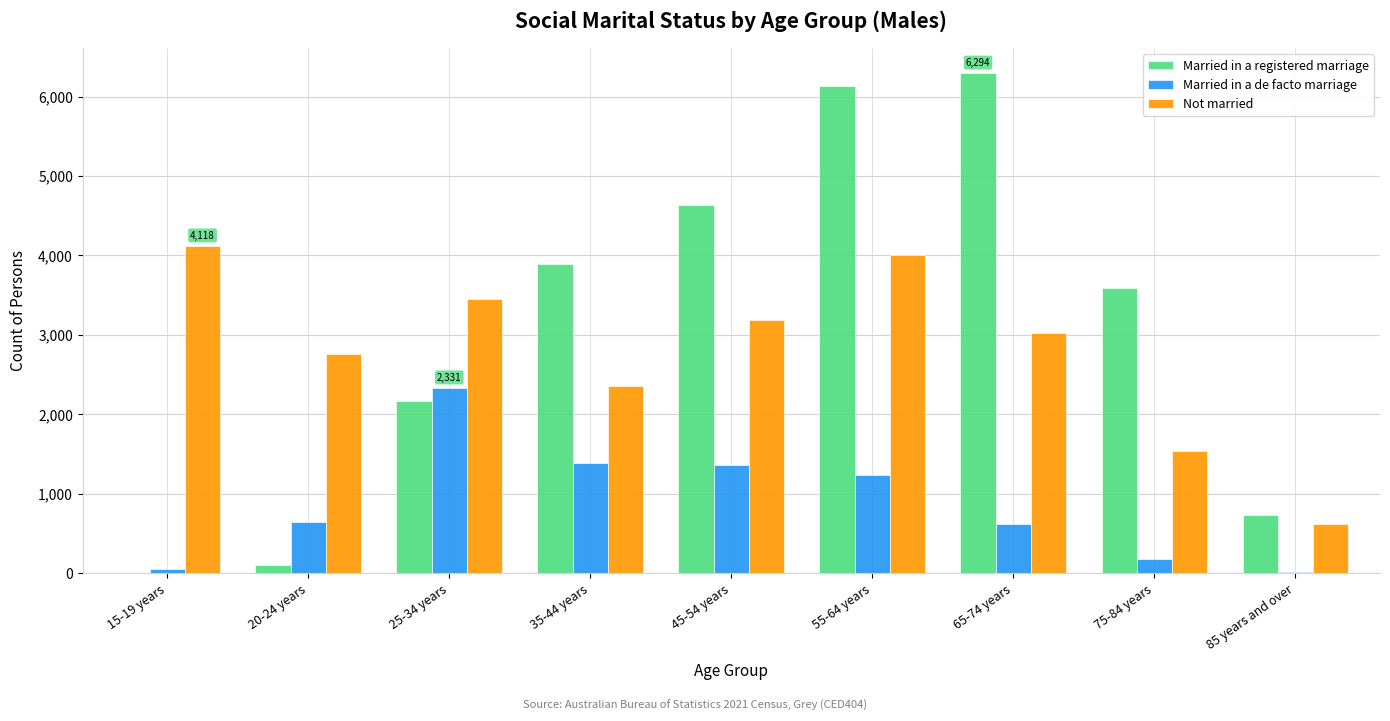

What value does the Not married series have at 75-84 years, to the nearest 50?

1550